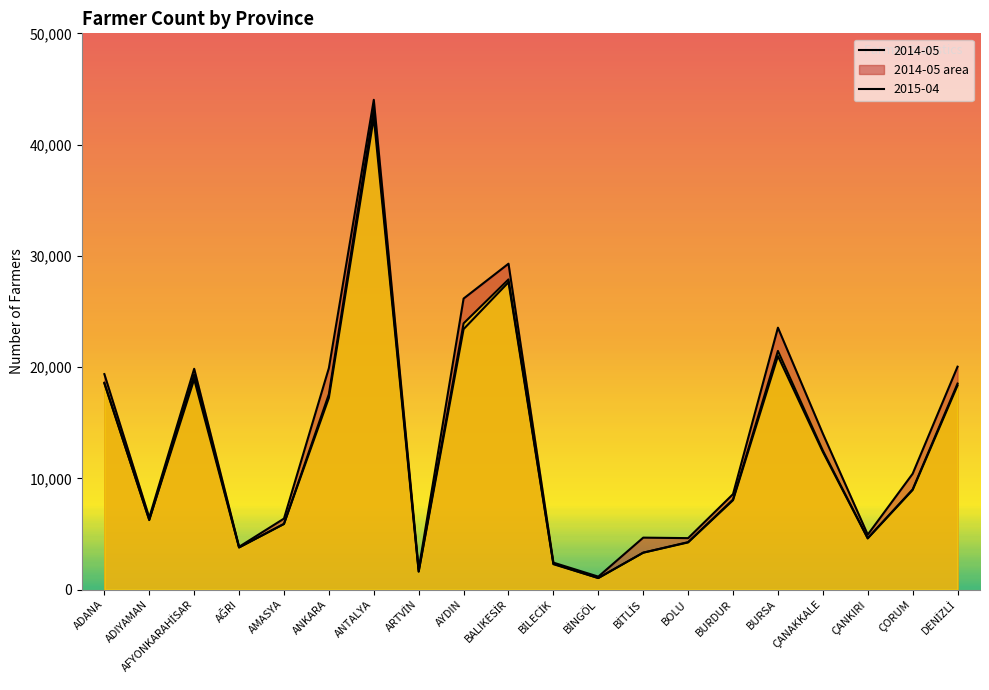

How many values in the 2015-05 series exceed 9005?

9